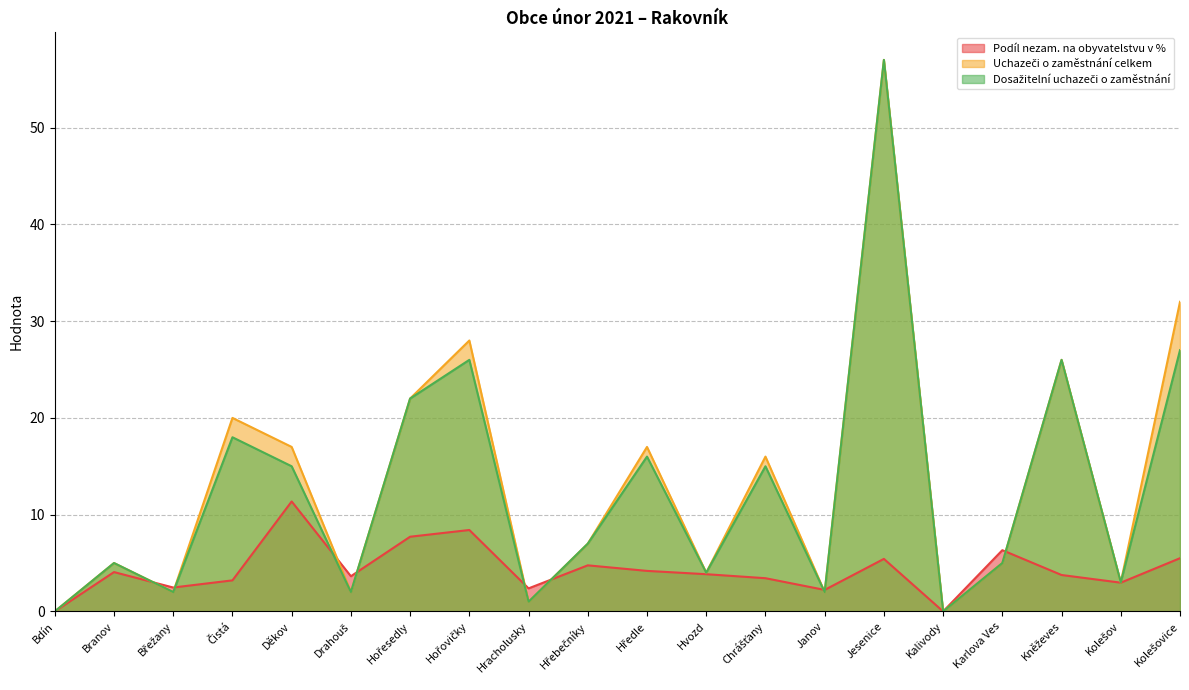

Does the chart display data point markers on the line(s)?

No